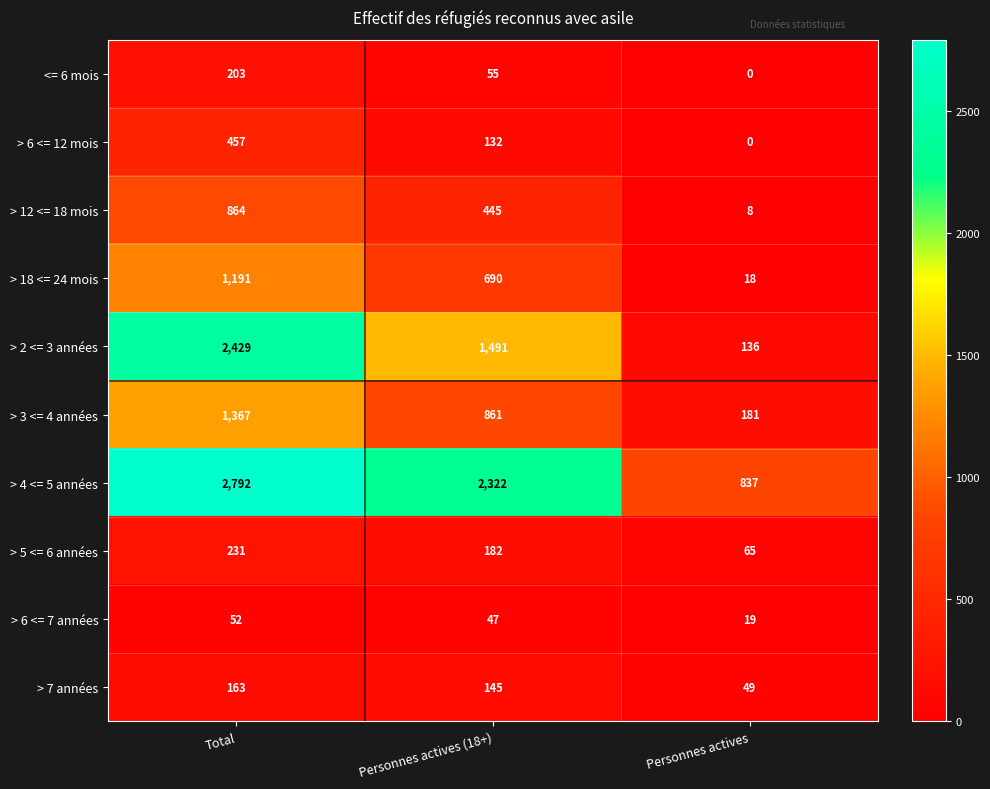

The > 7 années series shows 163 at Total. True or false?

True